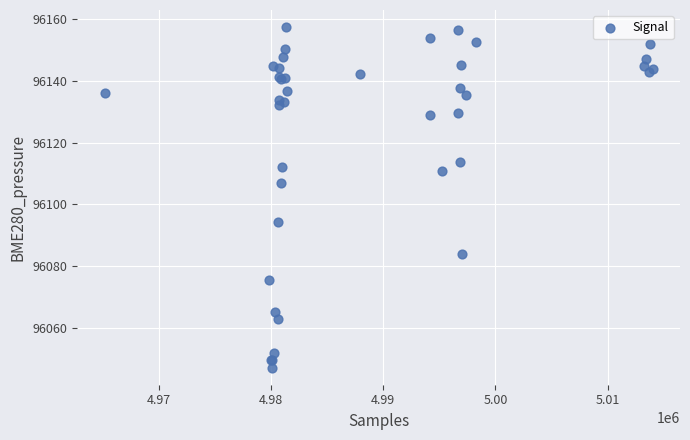

What Y value in the scatter plot is closest to 96102?

96107.0